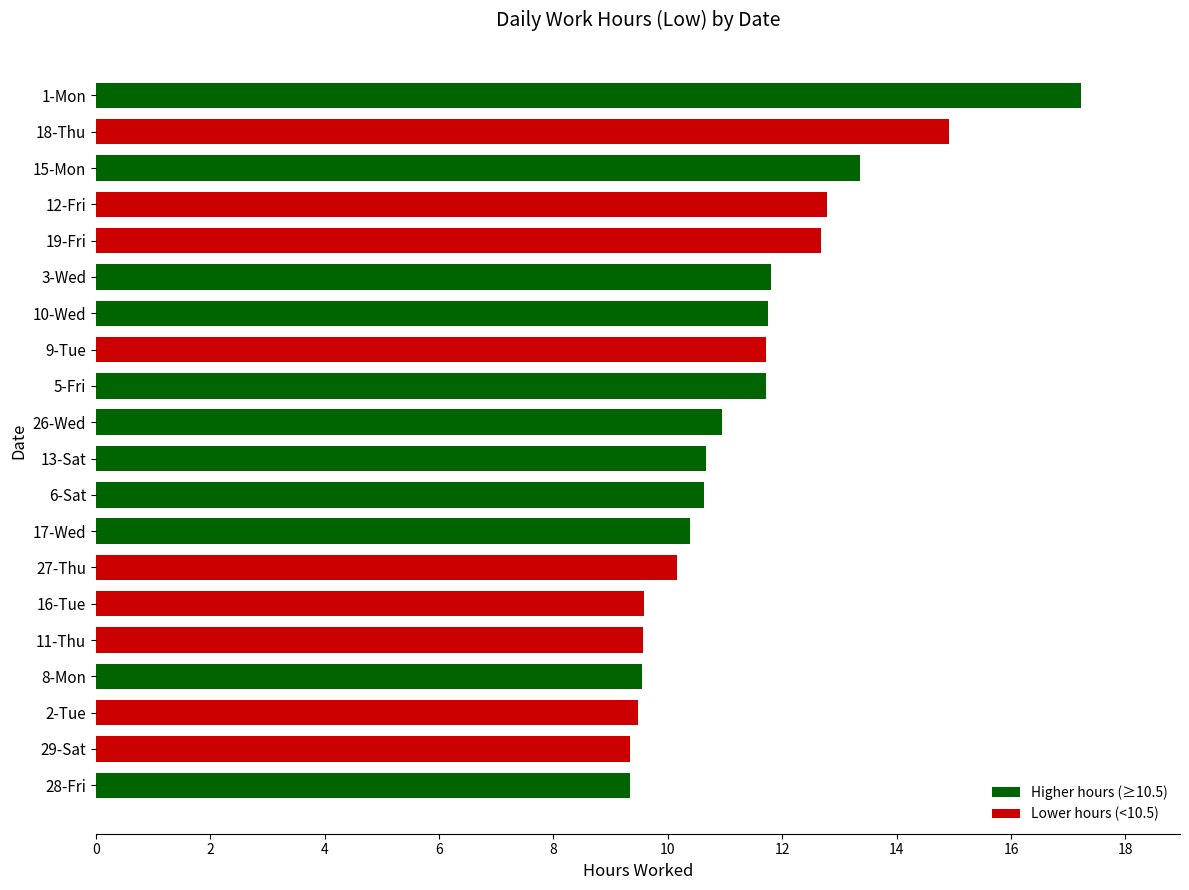

What is the smallest value displayed?

9.3